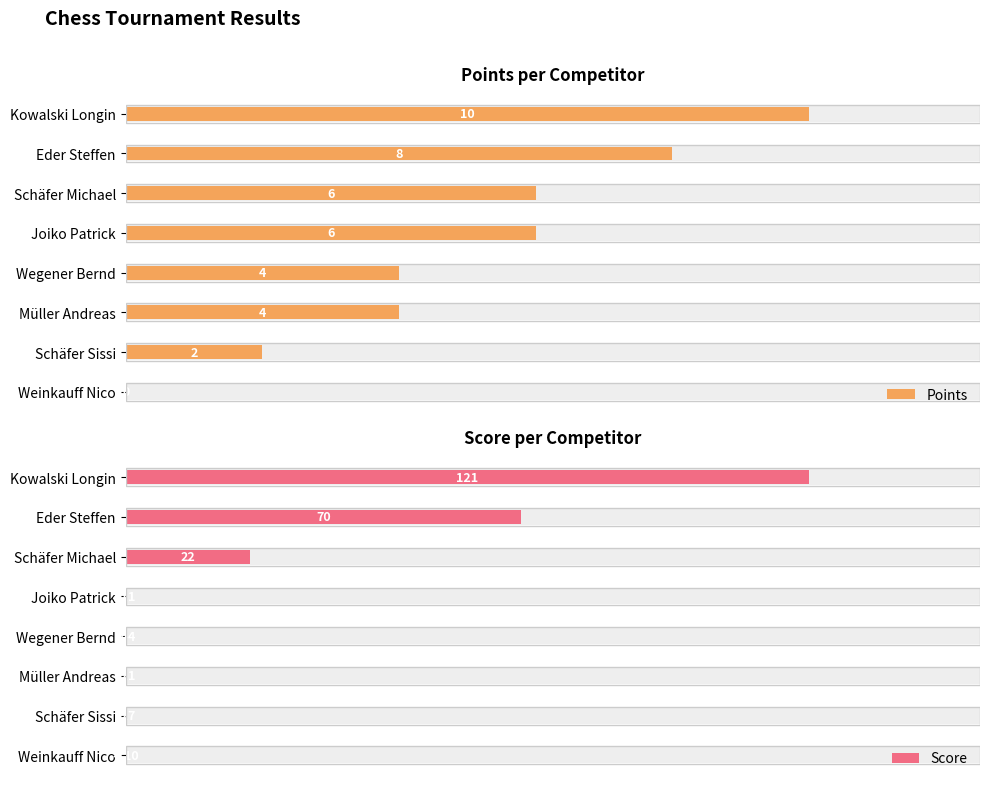

Which series has the largest total across all categories?

Score